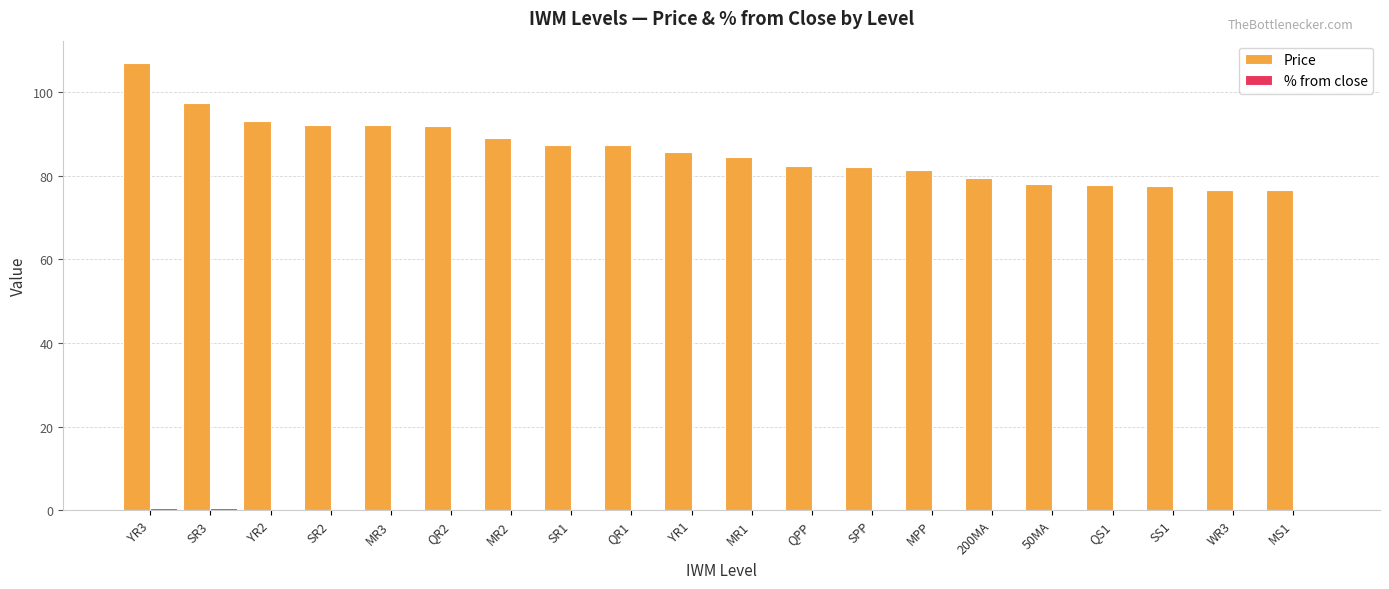

Is it true that Price equals 46.9 at SR2?

False